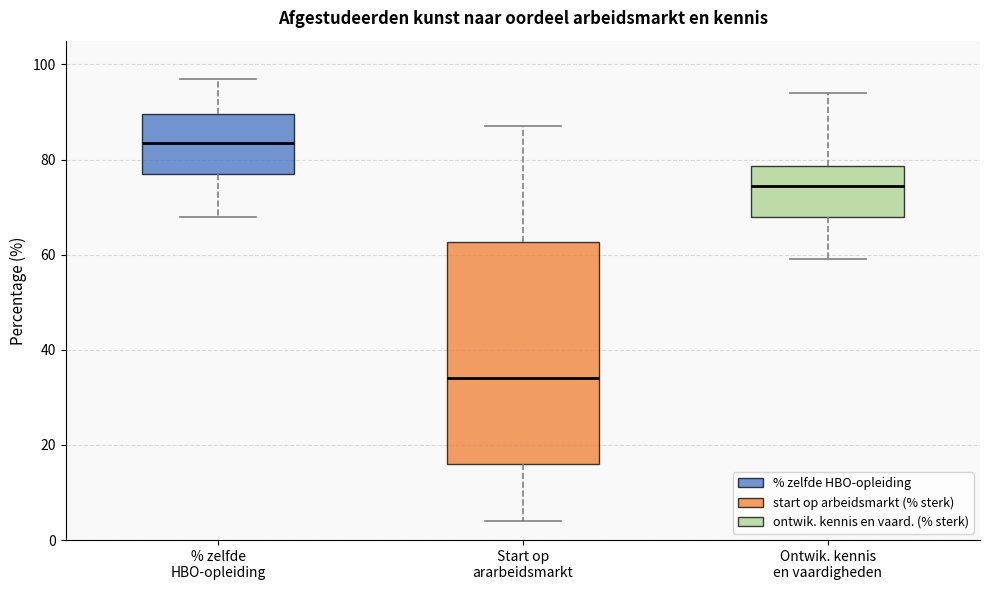

Which box's median line is the highest?

% zelfde HBO-opleiding